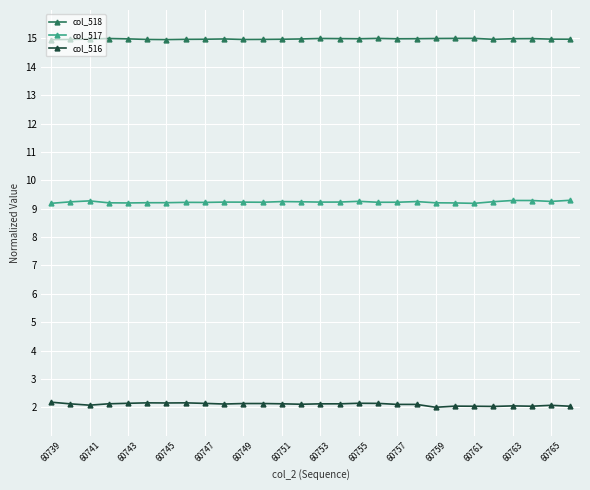

True or false: col_518 and col_516 cross at least once.

False